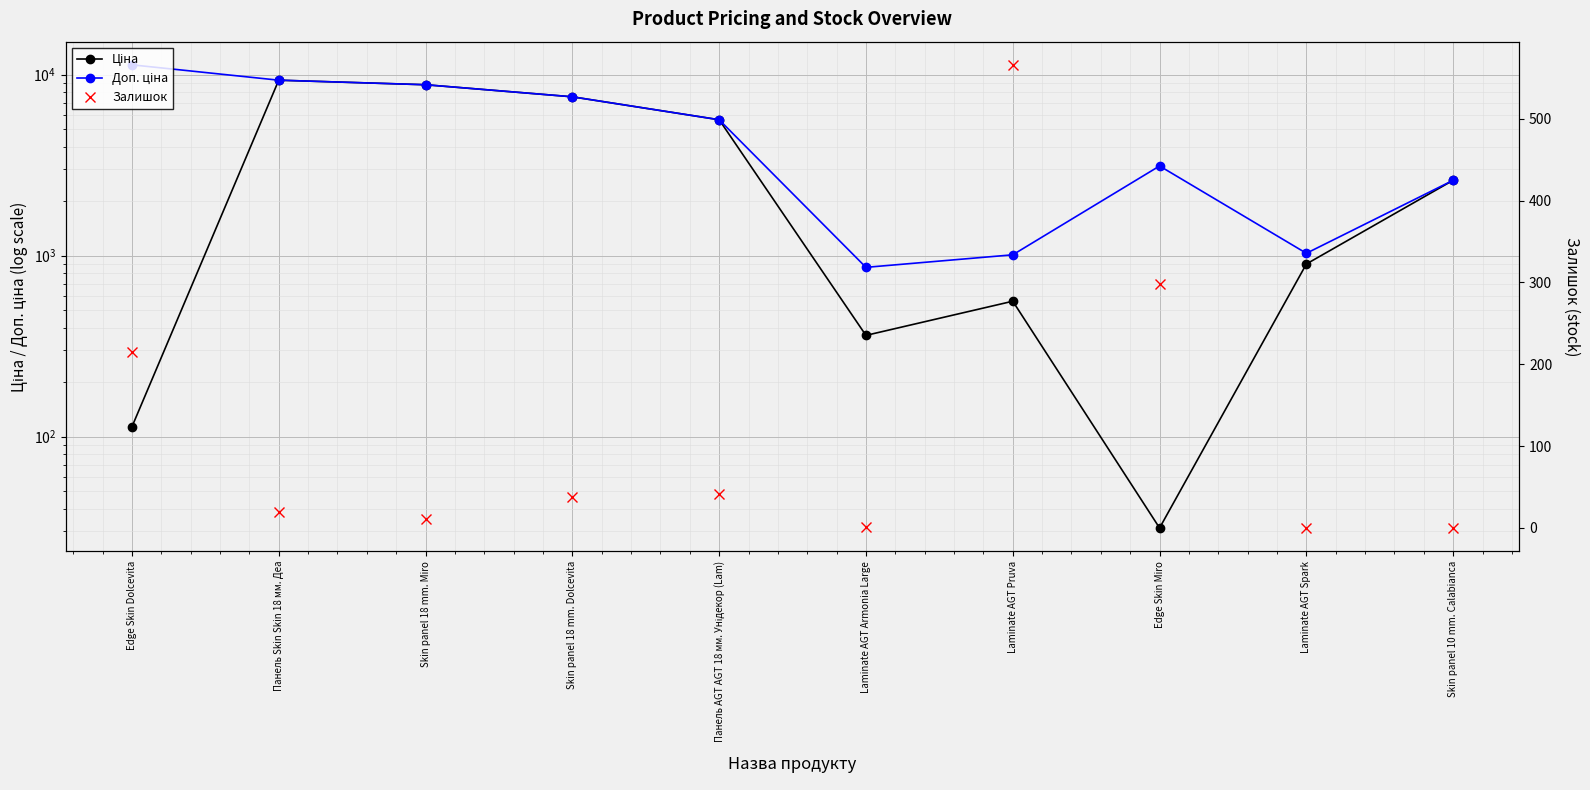

True or false: Залишок has more than 1 interior local peaks.

True